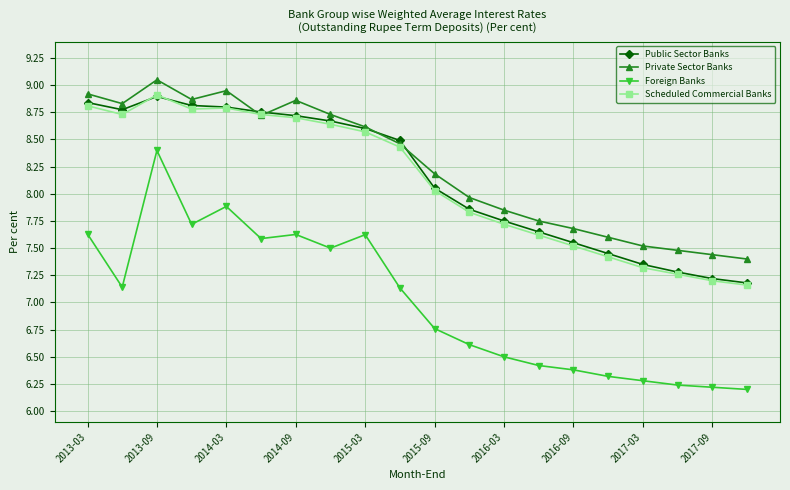

True or false: Scheduled Commercial Banks and Foreign Banks cross at least once.

False